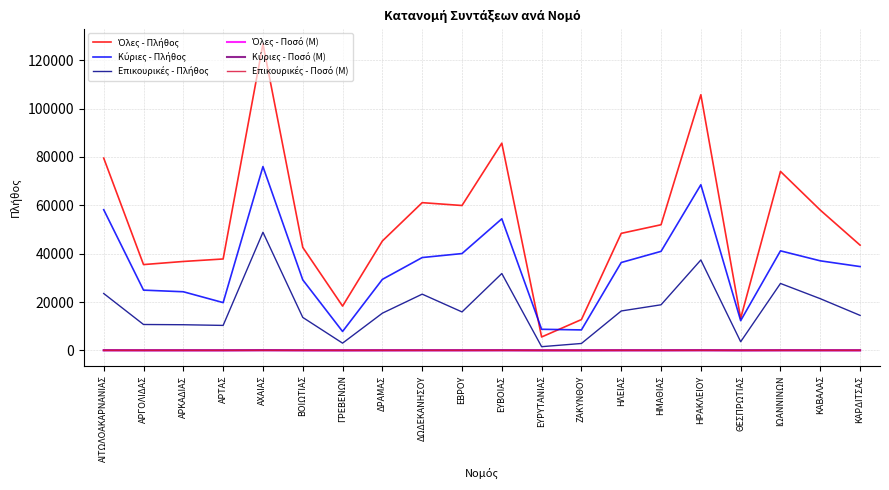

What is the maximum value shown in the chart?

126726.5